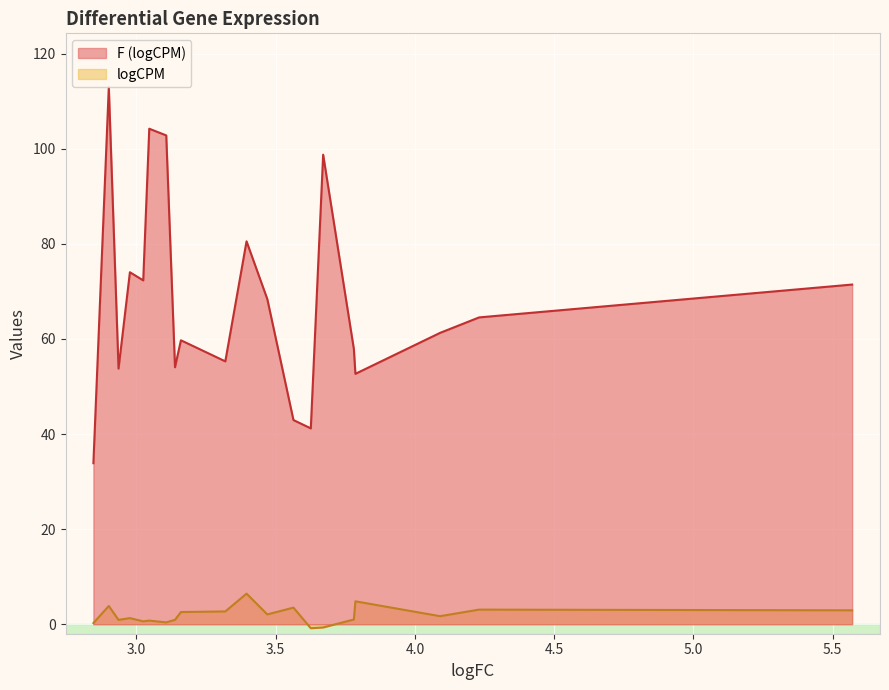

What is the difference between the maximum and minimum values in the F (logCPM) series?

79.1